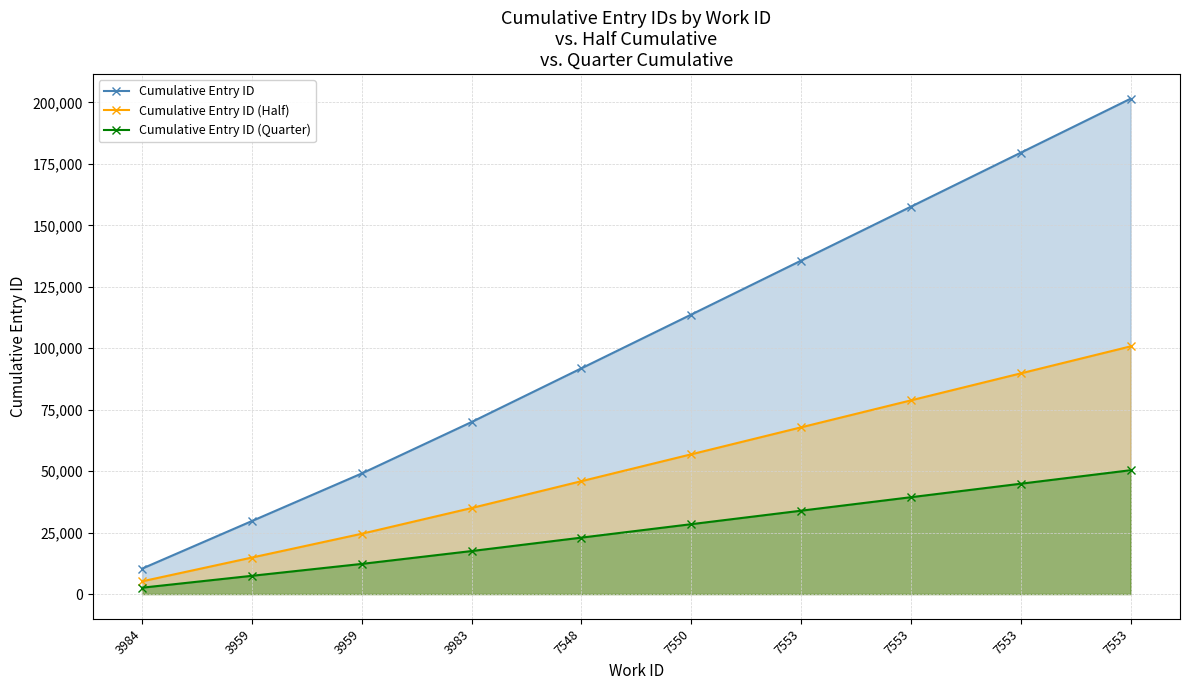

The Cumulative Entry ID series shows 29706 at 3959. True or false?

True